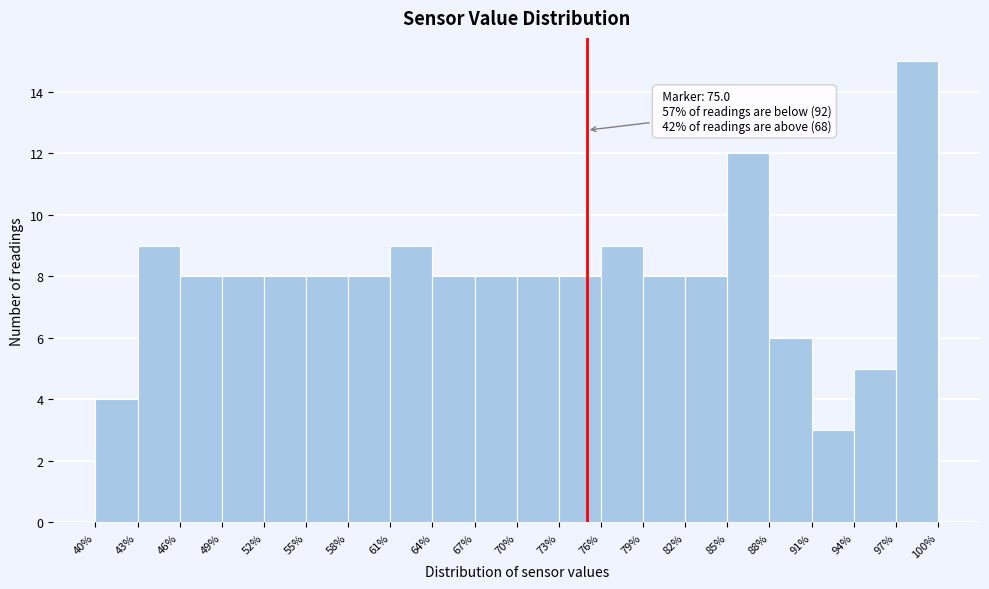

Which range on the x-axis has the tallest bar?

97% to 100%